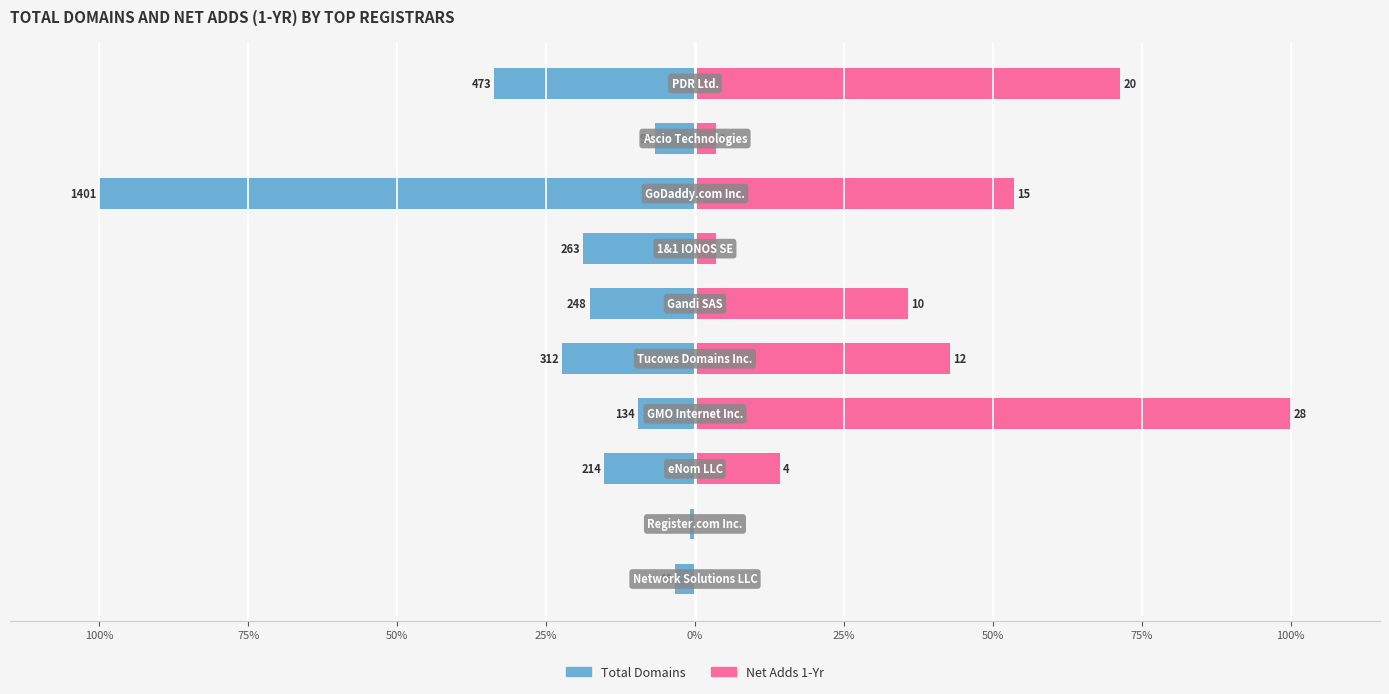

How many bars are there in total?

20